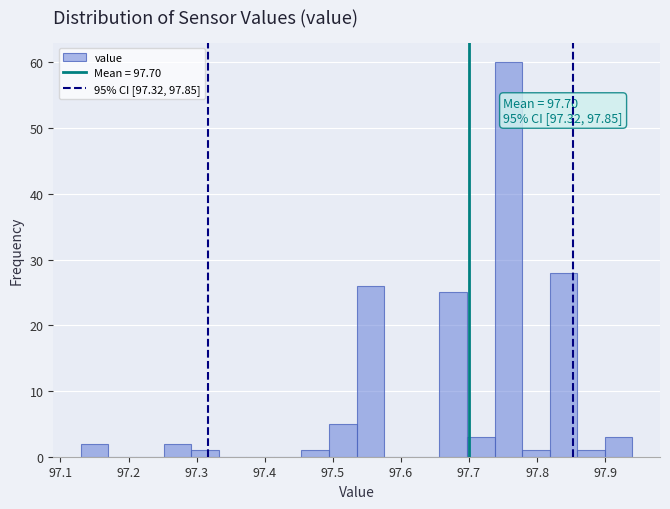

Which range on the x-axis has the tallest bar?

97.74 to 97.78